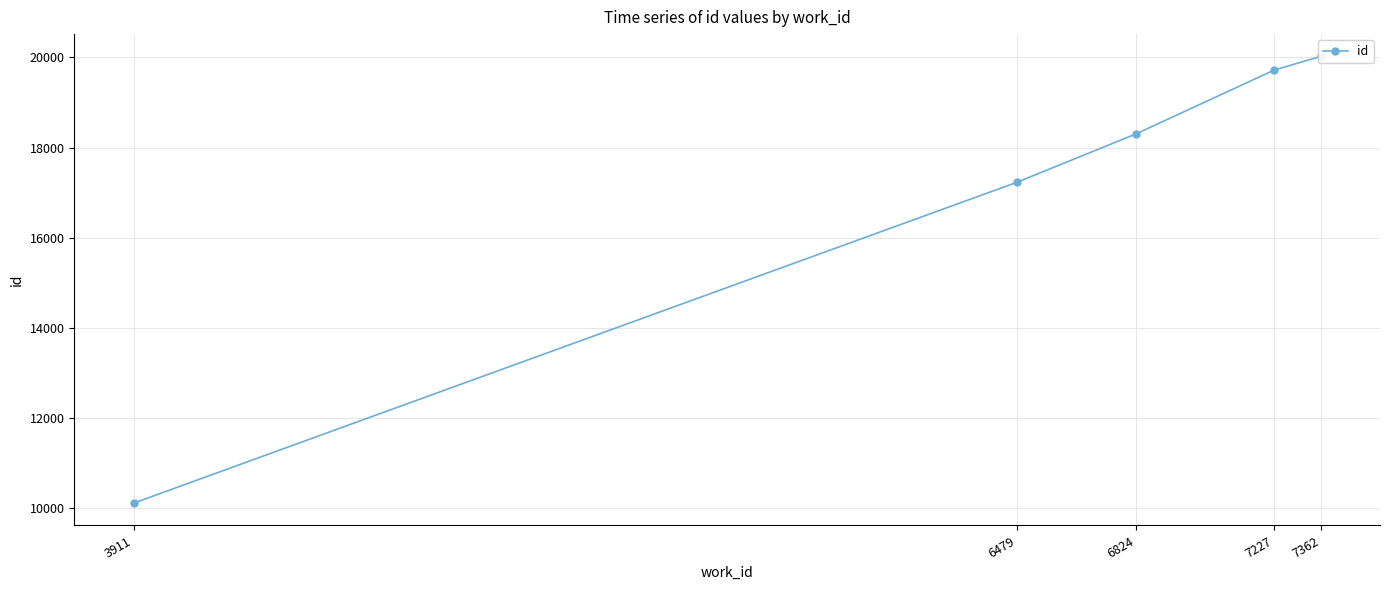

Which label corresponds to the largest value in the chart?

7362